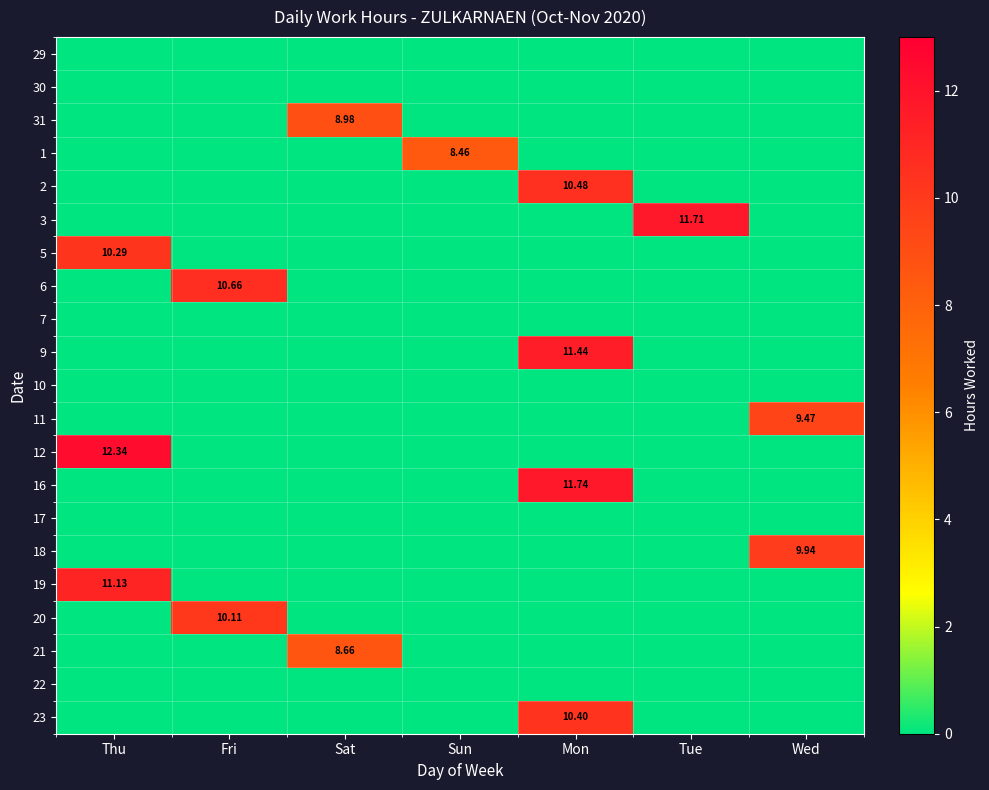

How many data points does each series have?

7